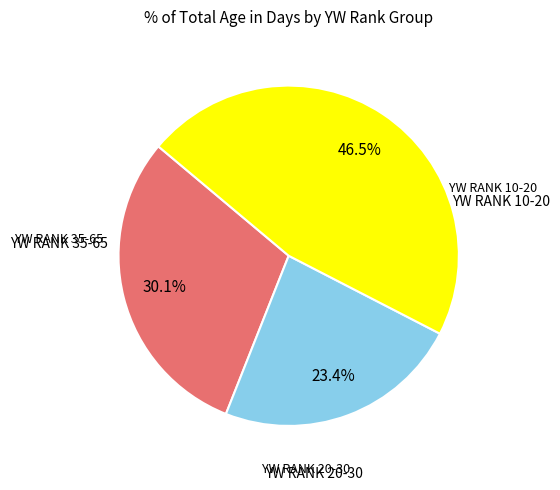

To the nearest percent, what is the average slice percentage?

33%